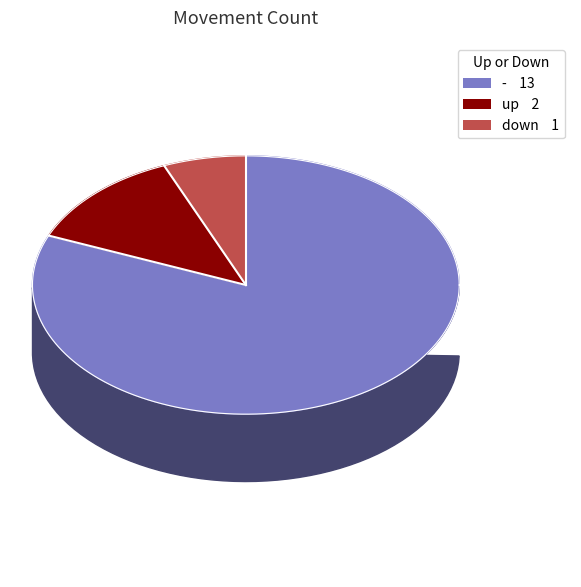

To the nearest percent, what is the difference between the largest and smallest slice percentages?

75%